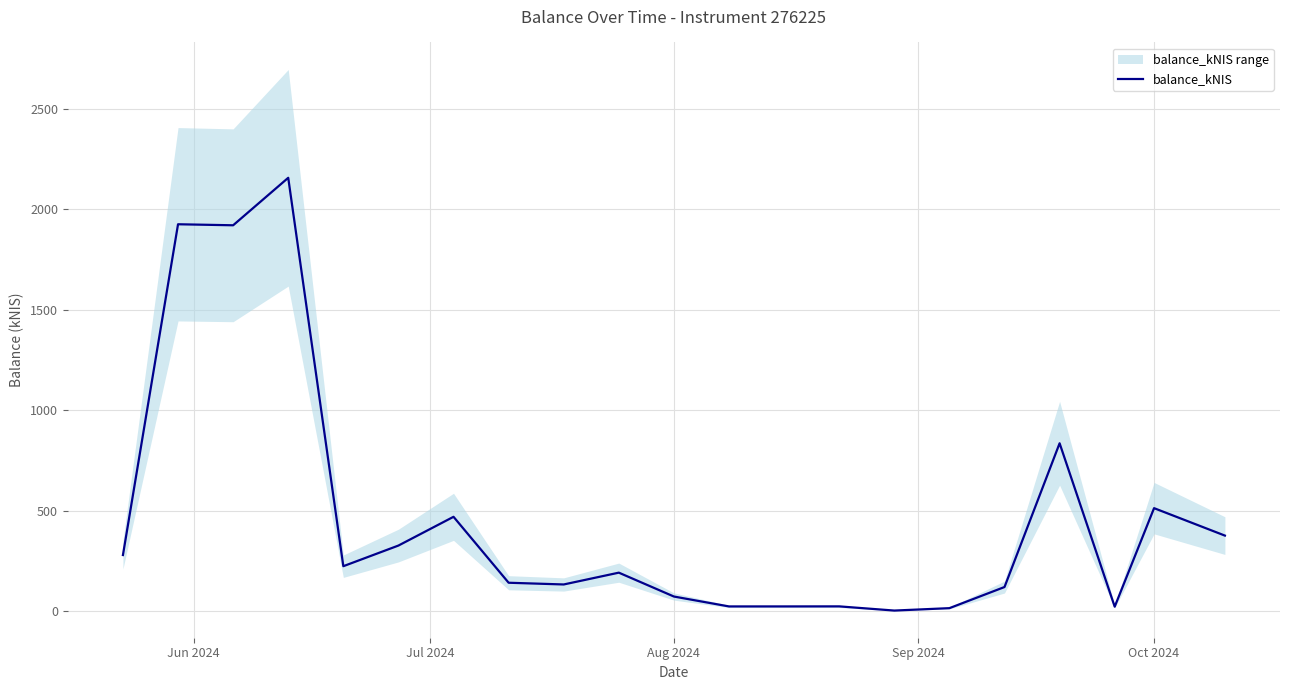

What is the highest value of the balance_kNIS series?

2156.5